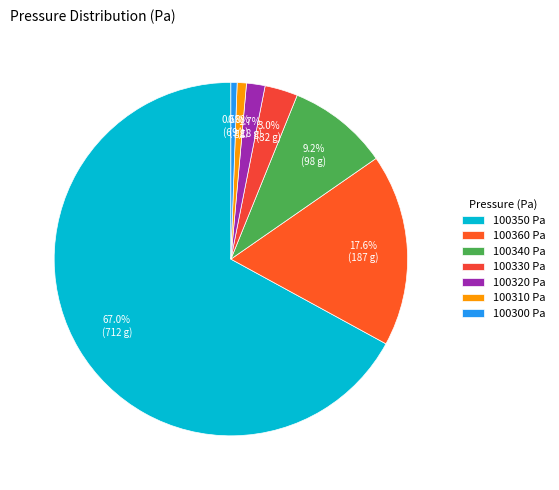

How many slices are in this pie chart?

7